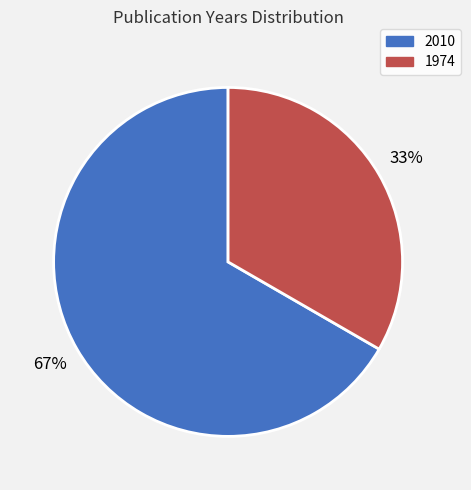

What percentage is the 1974 slice, to the nearest percent?

33%